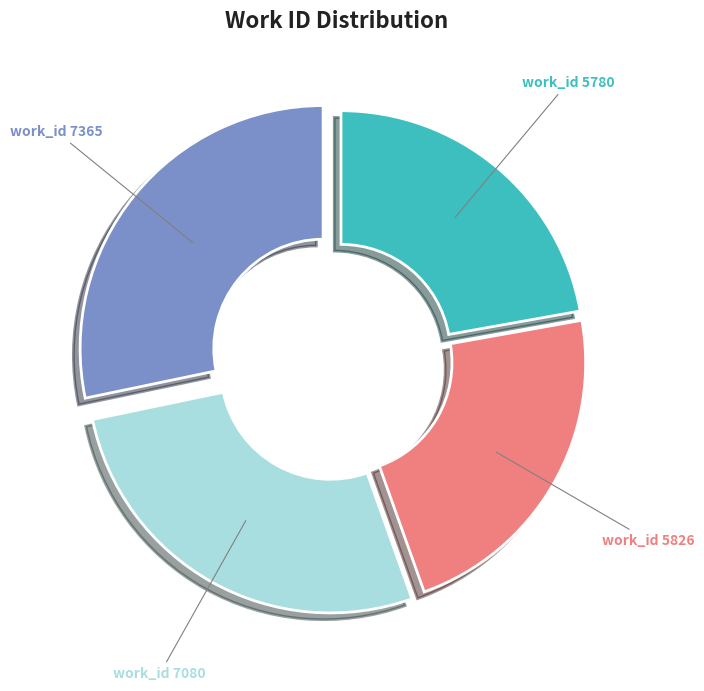

Approximately how many times larger is the value at work_id 5826 compared to work_id 7080?

0.8